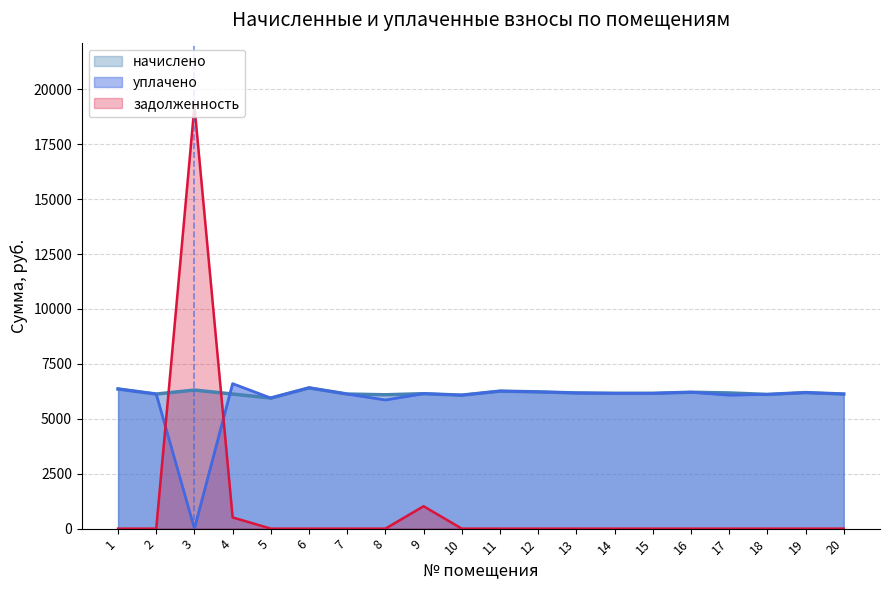

What is the value of the начислено point at the 9th from the left?

6143.8